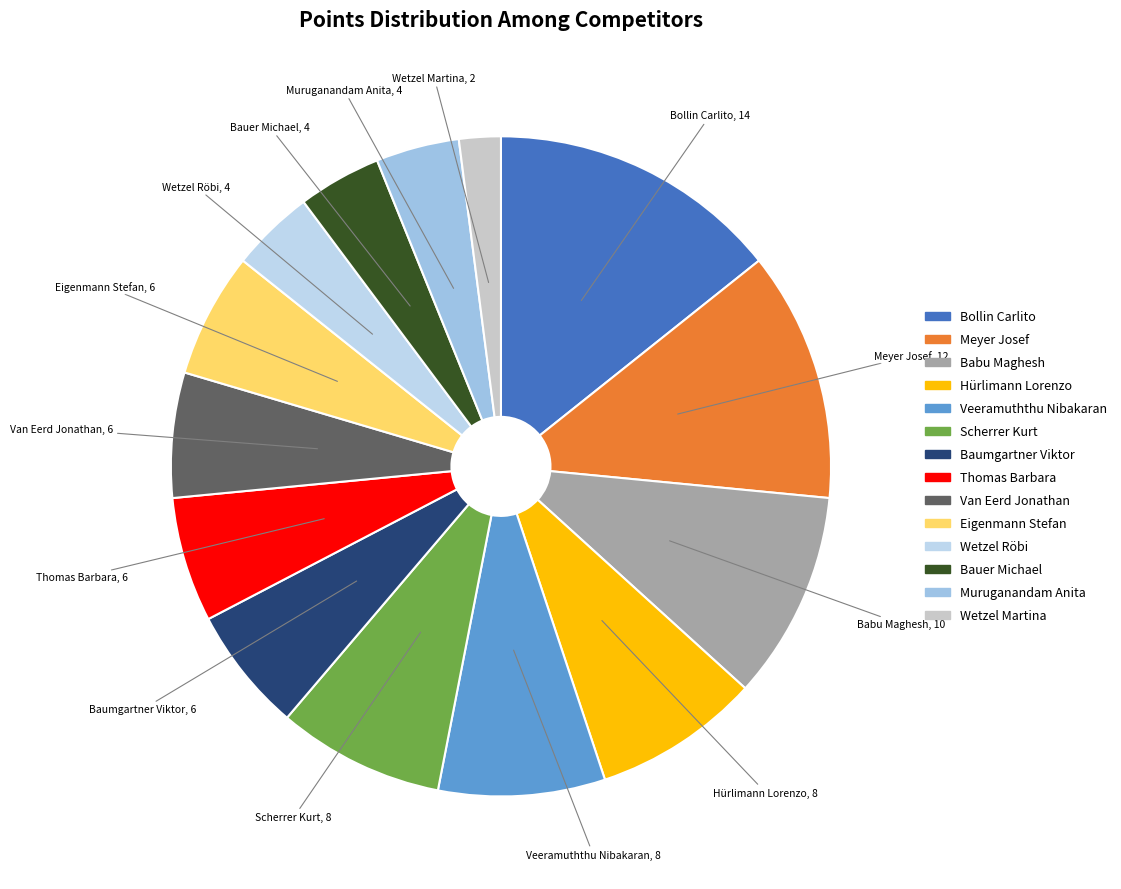

Is there any slice that represents more than half of the pie?

No